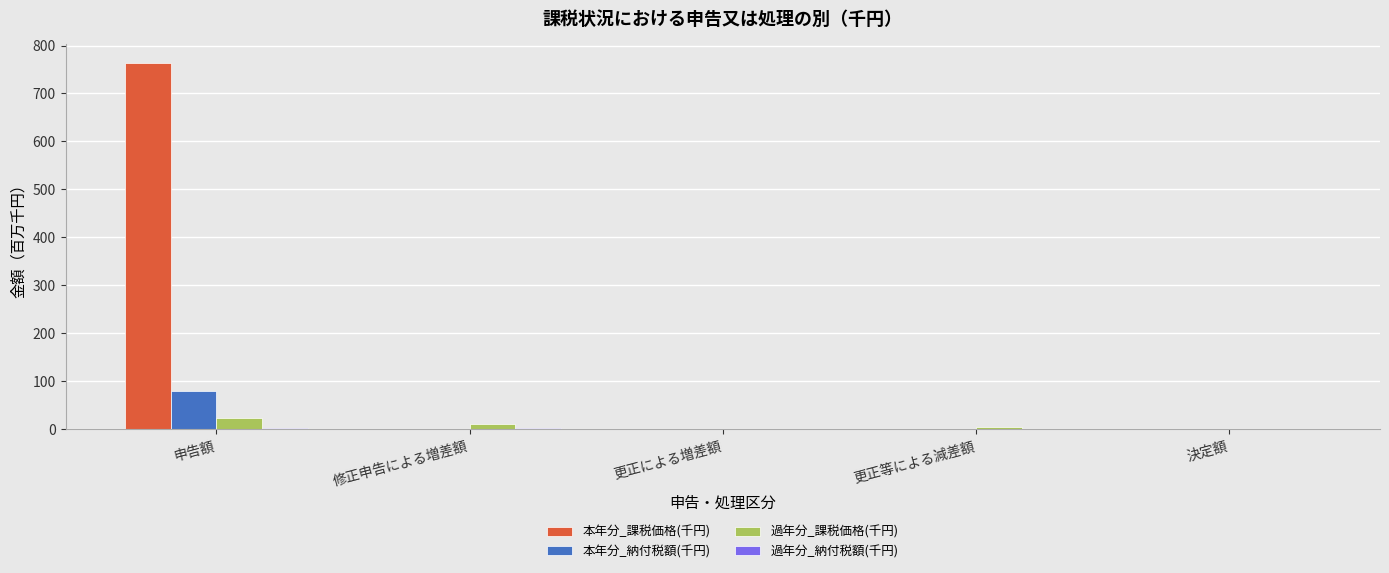

At which category does the chart reach its peak across all series?

申告額